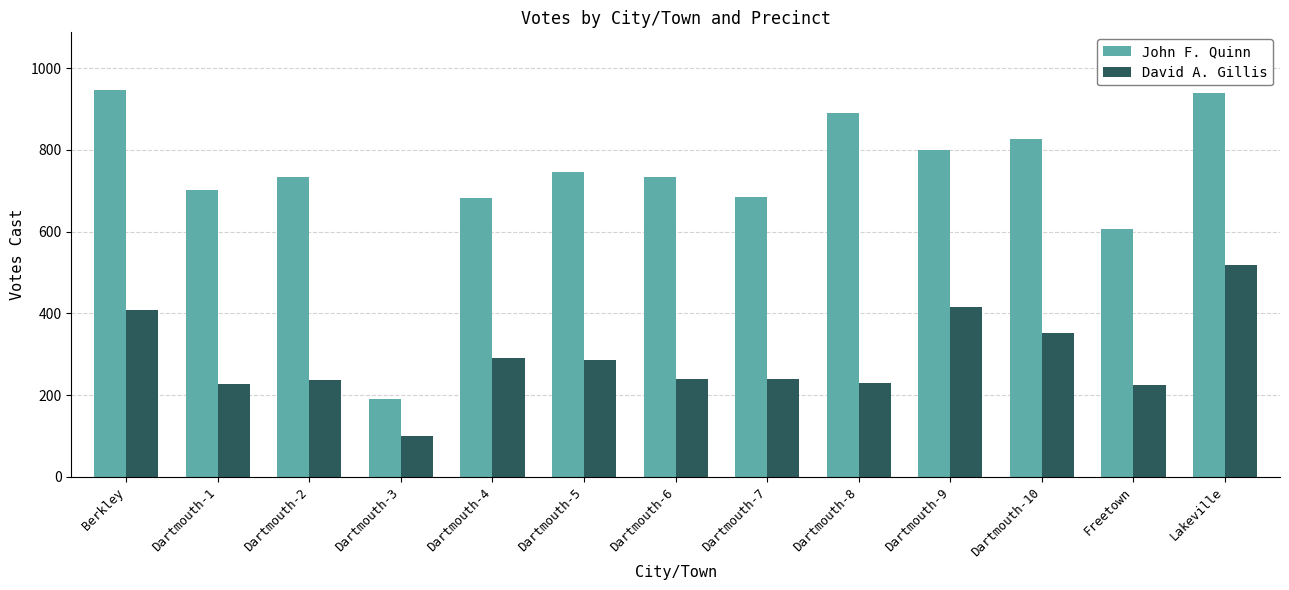

How many bars are there in each group?

2